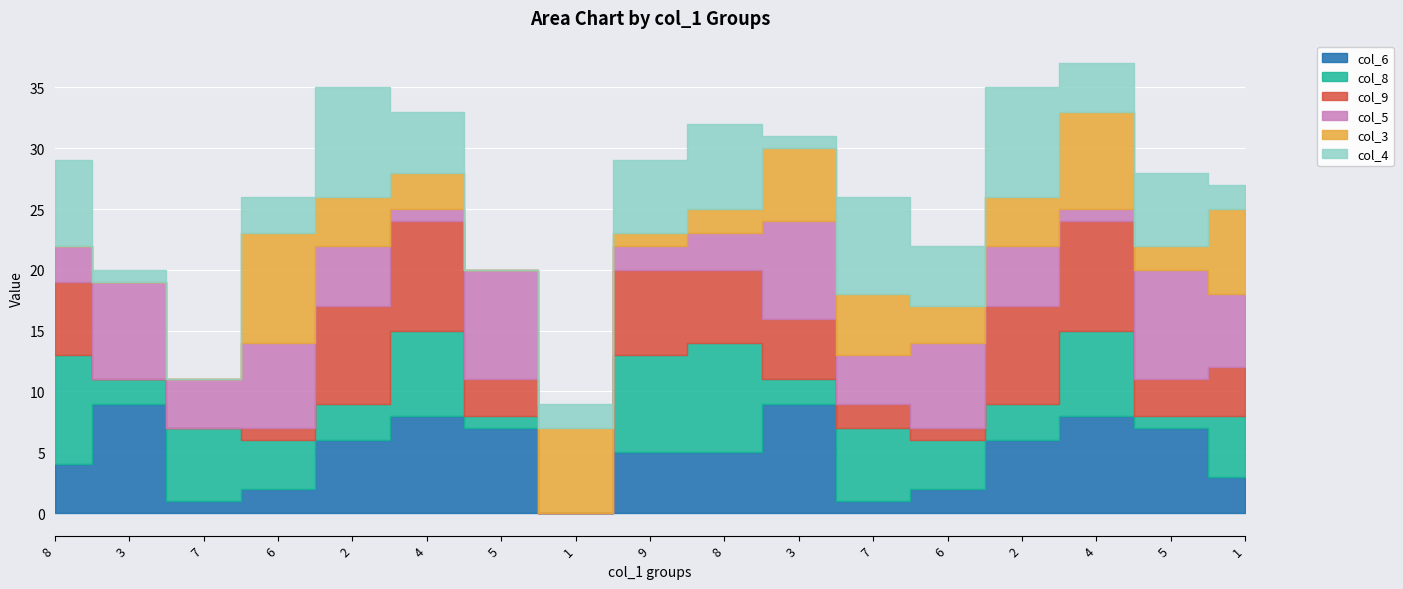

Which series has the largest range (max minus min)?

col_6